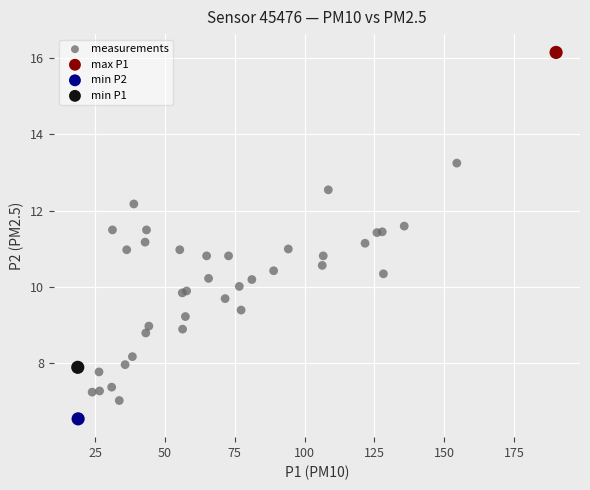

What are all the series names shown in the legend?

measurements, max P1, min P2, min P1